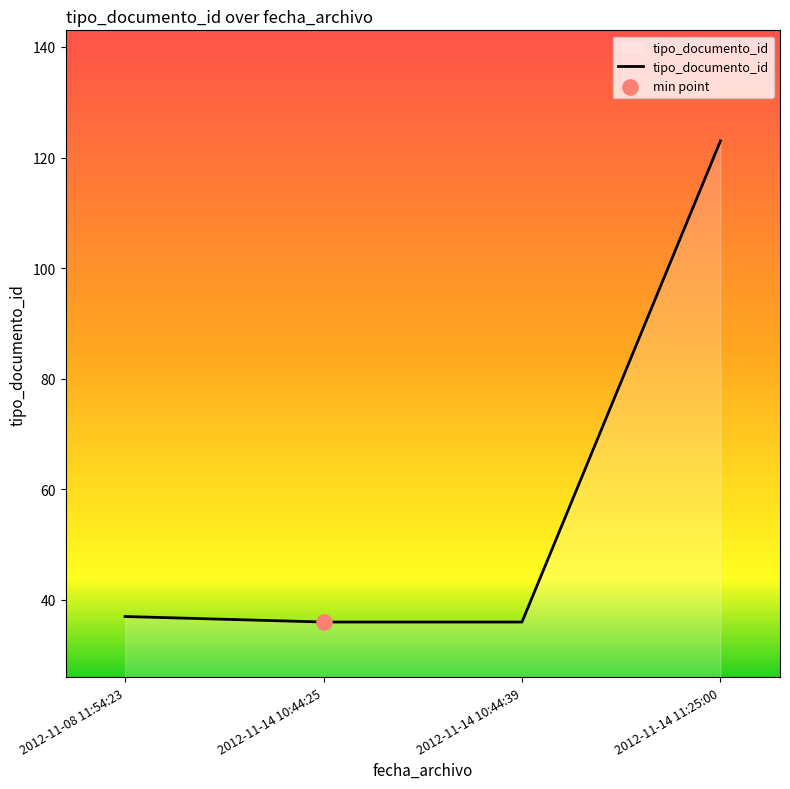

What is the change in value from 2012-11-08 11:54:23 to 2012-11-14 11:25:00?

+86